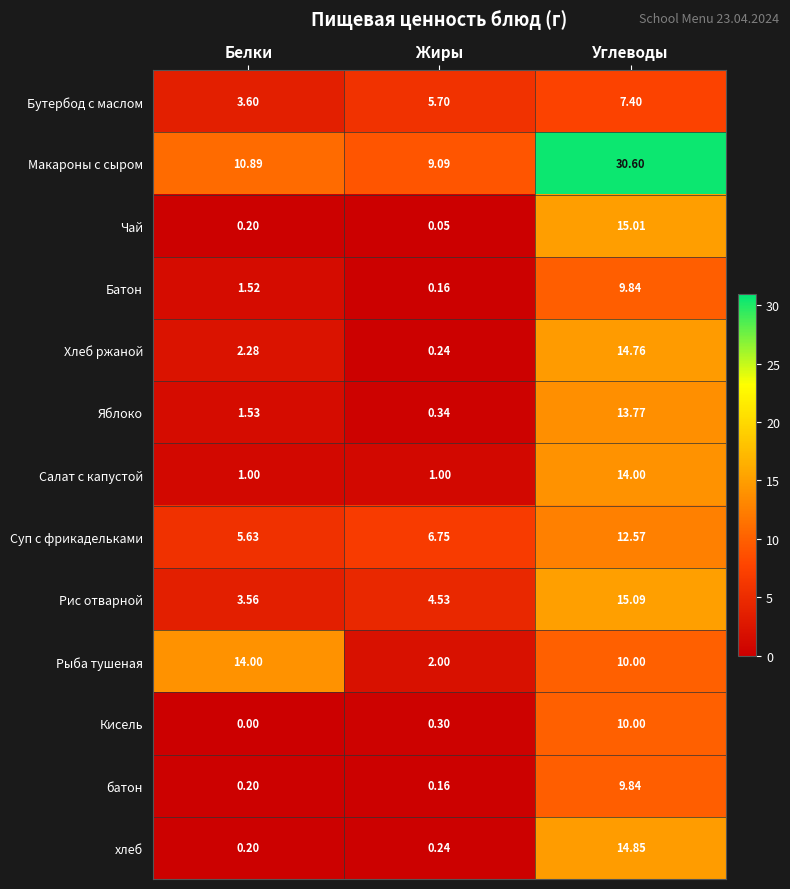

Which series has the largest range (max minus min)?

Макароны с сыром